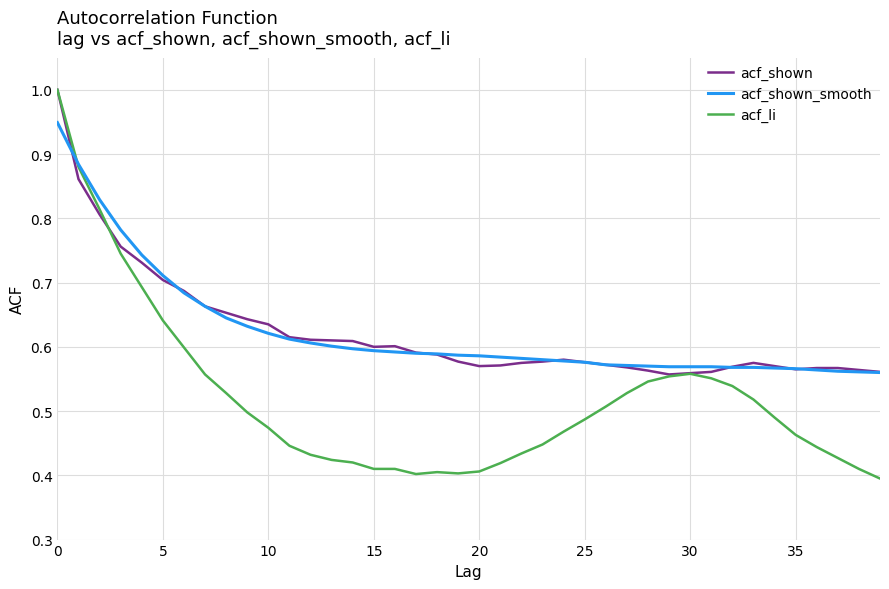

How many acf_shown_smooth values are between 0 and 1?

40